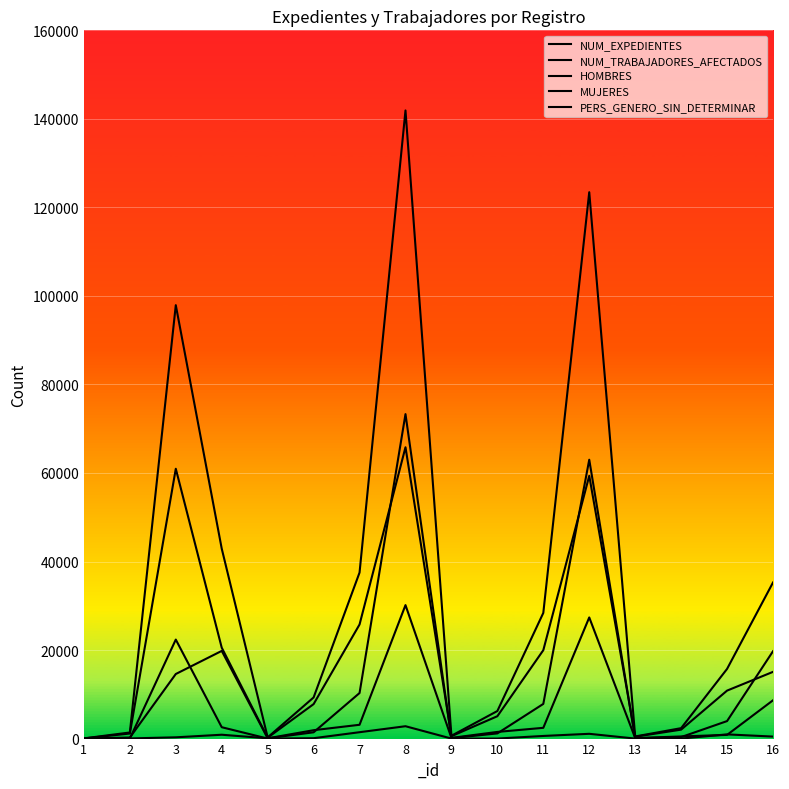

How many interior local valleys does the NUM_TRABAJADORES_AFECTADOS series have?

3